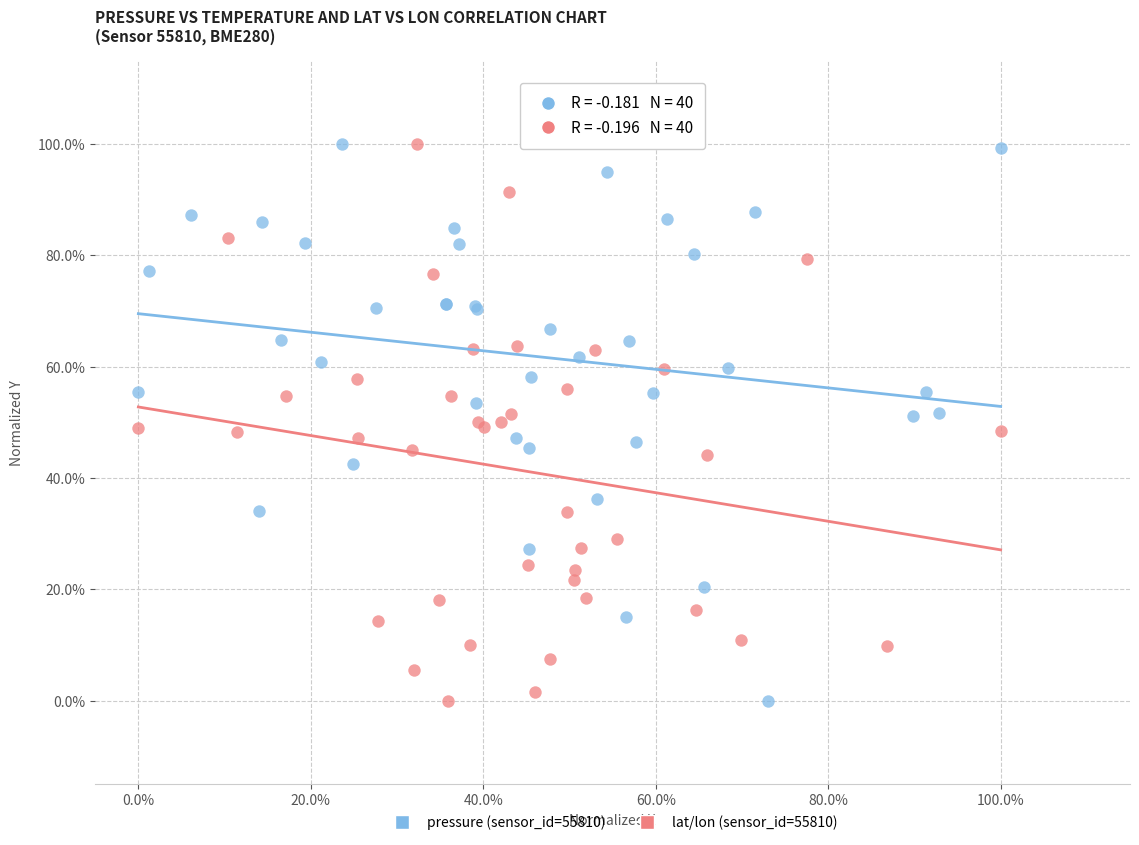

What are all the series names shown in the legend?

pressure (sensor_id=55810), lat/lon (sensor_id=55810)